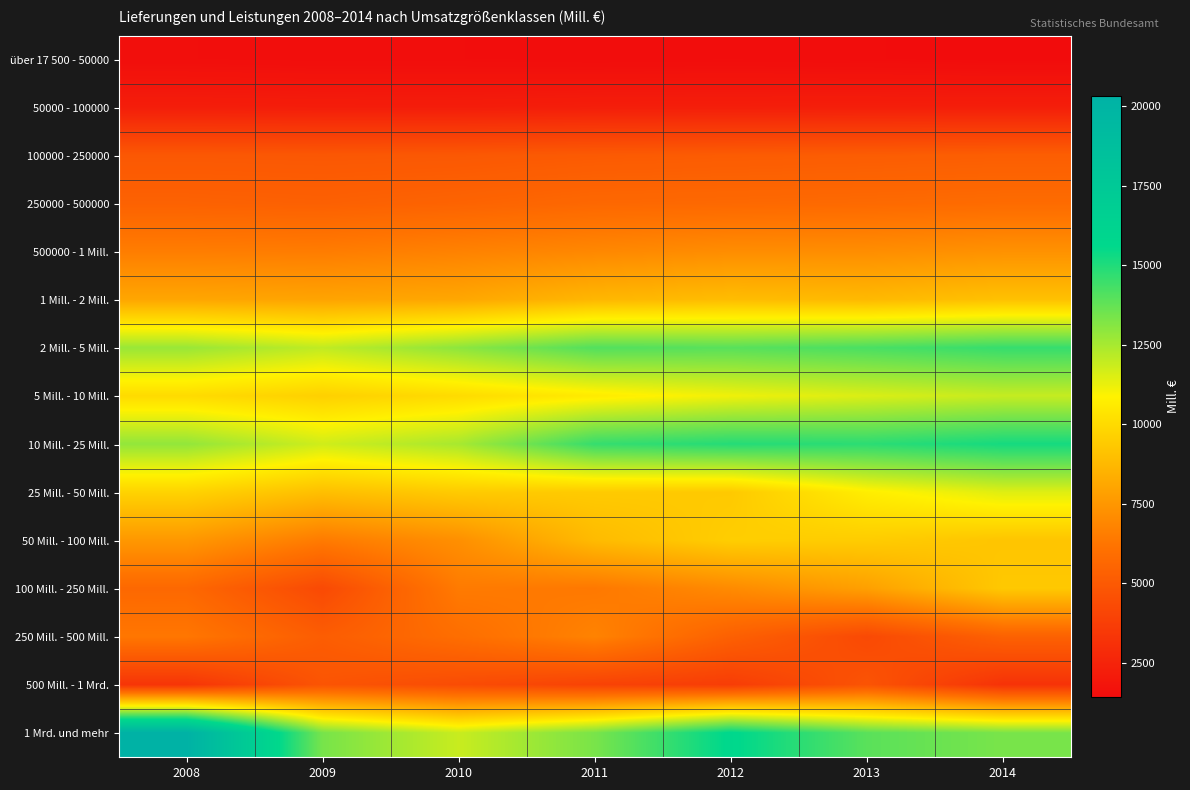

Rank the series at 2010 from lowest to highest value.

über 17 500 - 50000, 50000 - 100000, 500 Mill. - 1 Mrd., 100000 - 250000, 250000 - 500000, 250 Mill. - 500 Mill., 100 Mill. - 250 Mill., 500000 - 1 Mill., 50 Mill. - 100 Mill., 1 Mill. - 2 Mill., 25 Mill. - 50 Mill., 5 Mill. - 10 Mill., 1 Mrd. und mehr, 10 Mill. - 25 Mill., 2 Mill. - 5 Mill.